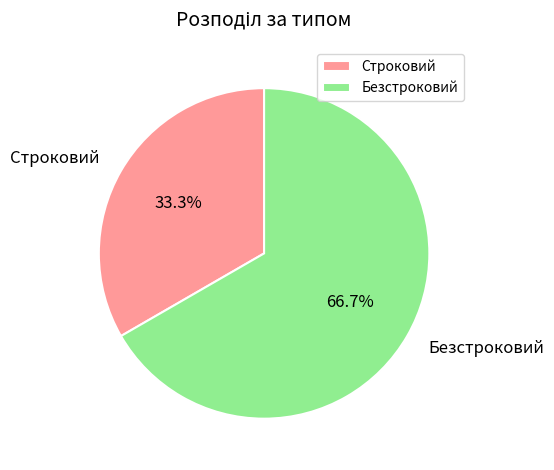

To the nearest percent, what percentage of the pie is Безстроковий?

67%